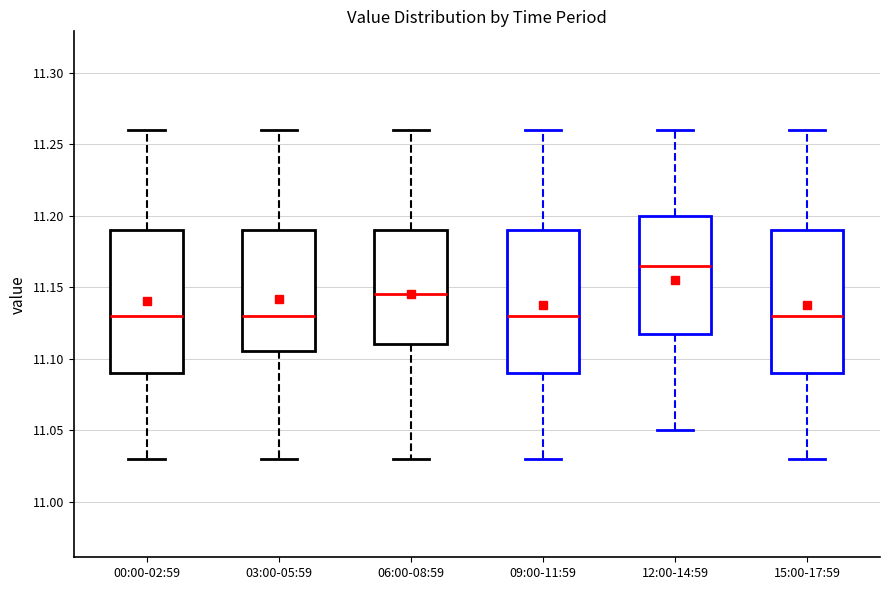

Reading left to right, read every box against the y-axis: the position of its median line, the range the box covers, and the ends of its whiskers. The values are not printed on the chart, so give them approximately, as read against the axis.

00:00-02:59: median 11.130, box 11.090 to 11.190, whiskers 11.030 to 11.260
03:00-05:59: median 11.130, box 11.105 to 11.190, whiskers 11.030 to 11.260
06:00-08:59: median 11.145, box 11.110 to 11.190, whiskers 11.030 to 11.260
09:00-11:59: median 11.130, box 11.090 to 11.190, whiskers 11.030 to 11.260
12:00-14:59: median 11.165, box 11.120 to 11.200, whiskers 11.050 to 11.260
15:00-17:59: median 11.130, box 11.090 to 11.190, whiskers 11.030 to 11.260